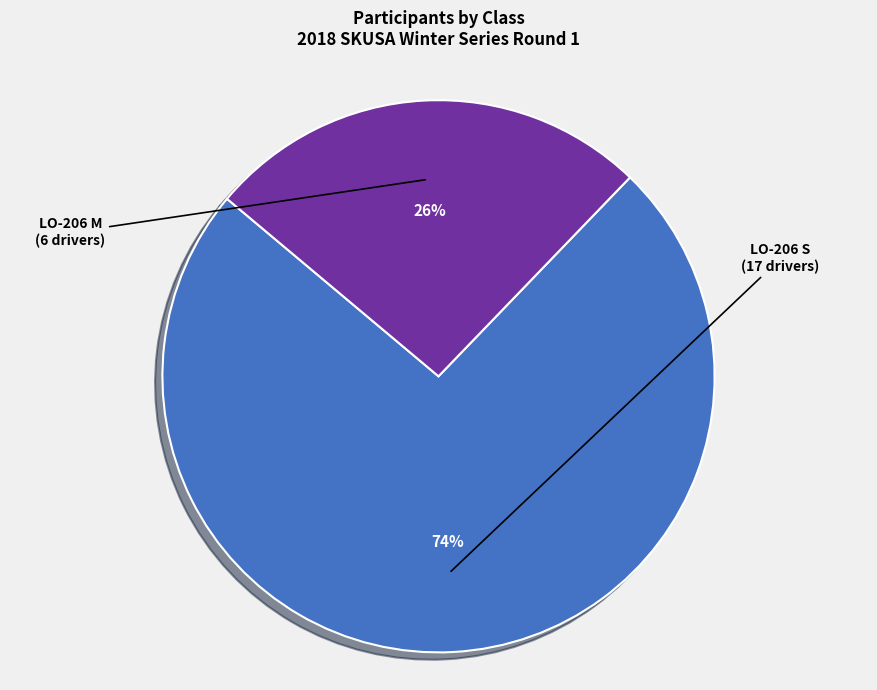

How many segments does this pie chart have?

2